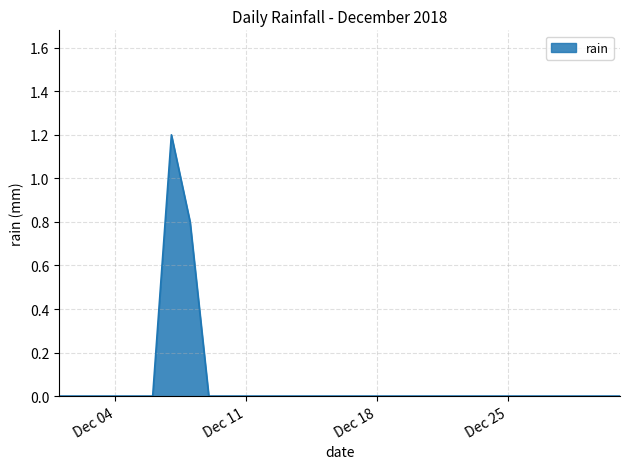

How many categories are shown in the chart?

31